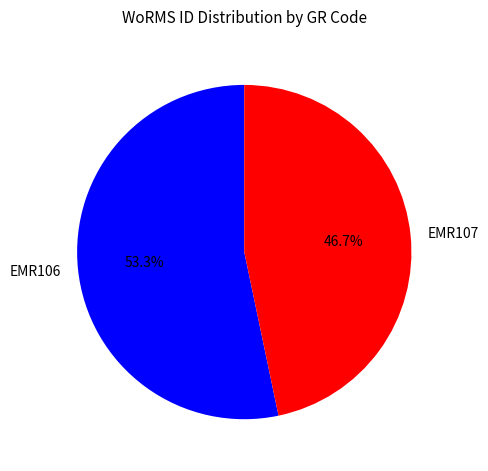

Count the number of slices in the pie.

2